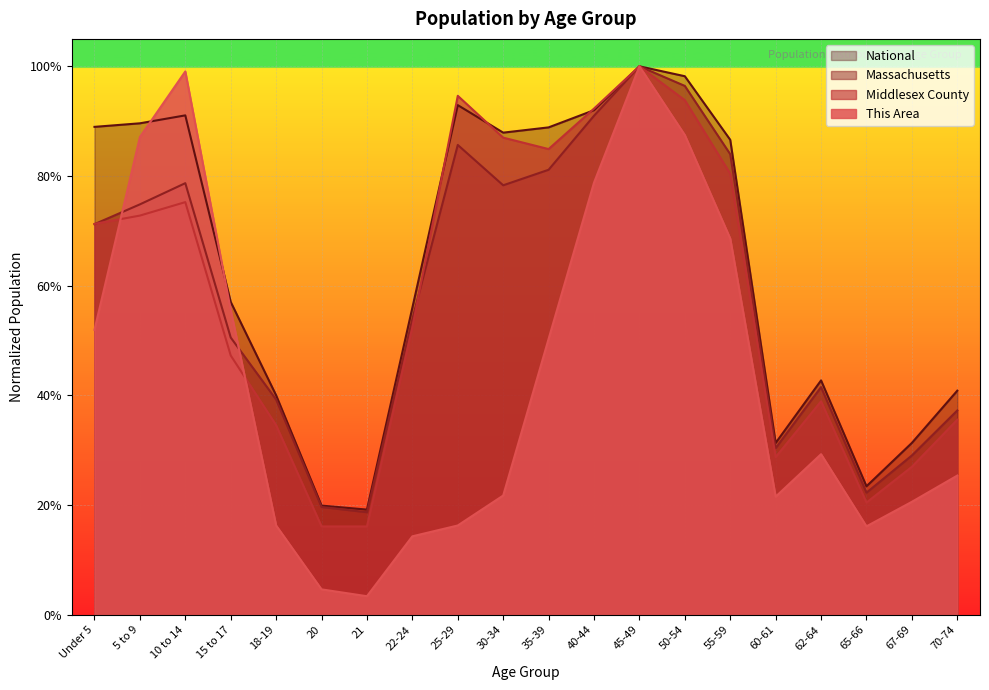

Between which two adjacent categories do National and Middlesex County first intersect?

22-24 and 25-29